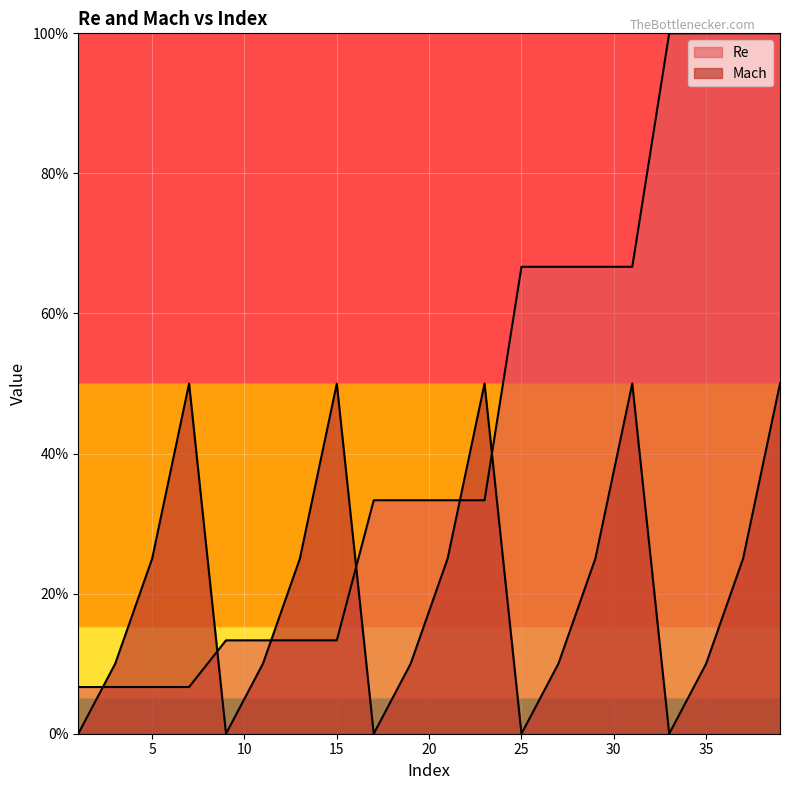

Rank the series at 19 from highest to lowest value.

Re, Mach